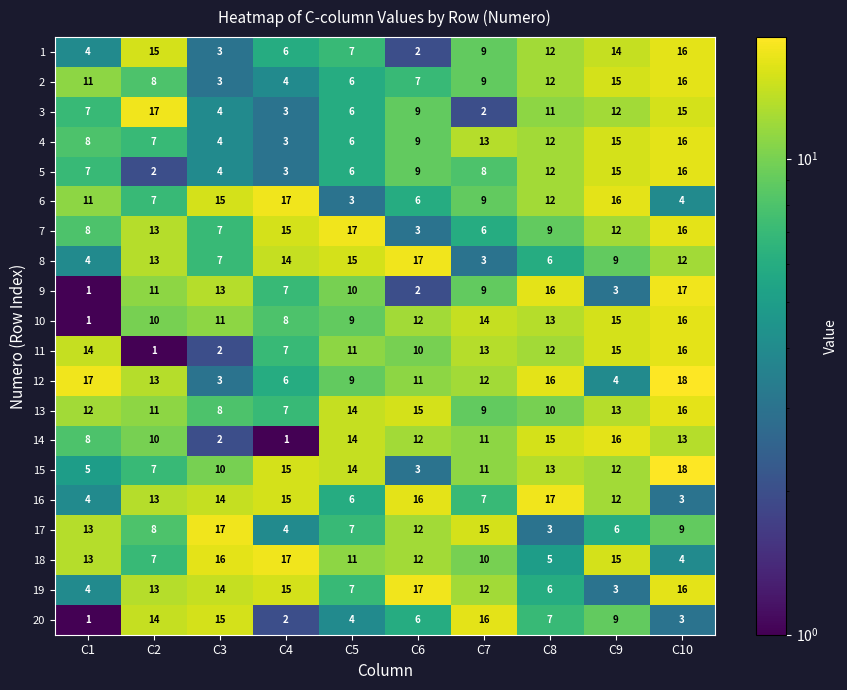

What is the approximate value of 15 at C5, to the nearest 10?

10